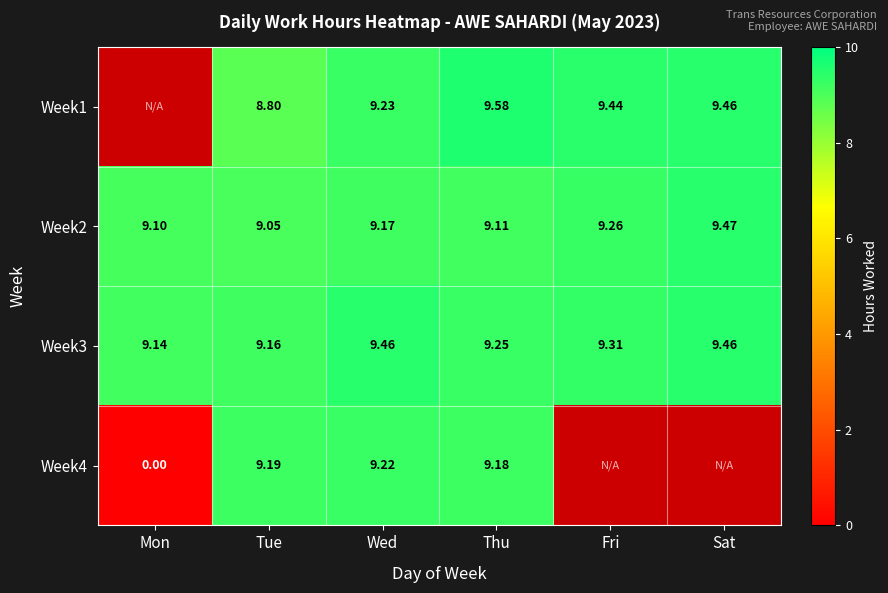

Is the value of Week3 at Thu greater than the value of Week4 at Wed?

Yes